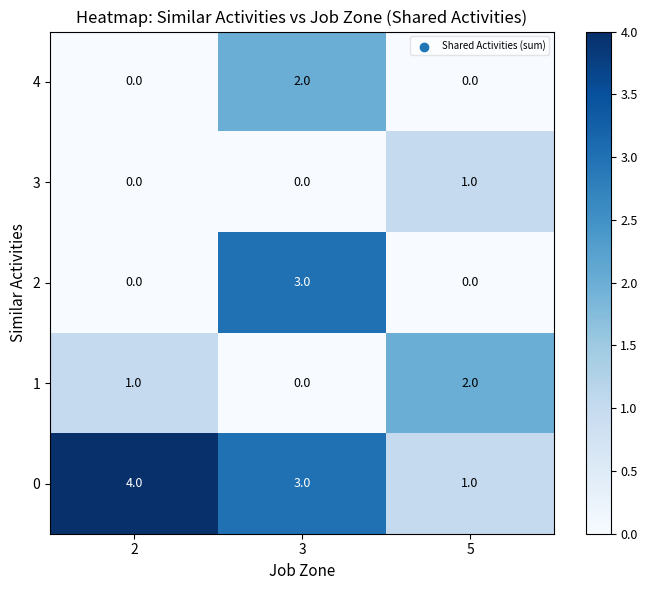

Reading left to right, list all the values displayed in this chart.

4: 2=0	3=2	5=0
3: 2=0	3=0	5=1
2: 2=0	3=3	5=0
1: 2=1	3=0	5=2
0: 2=4	3=3	5=1